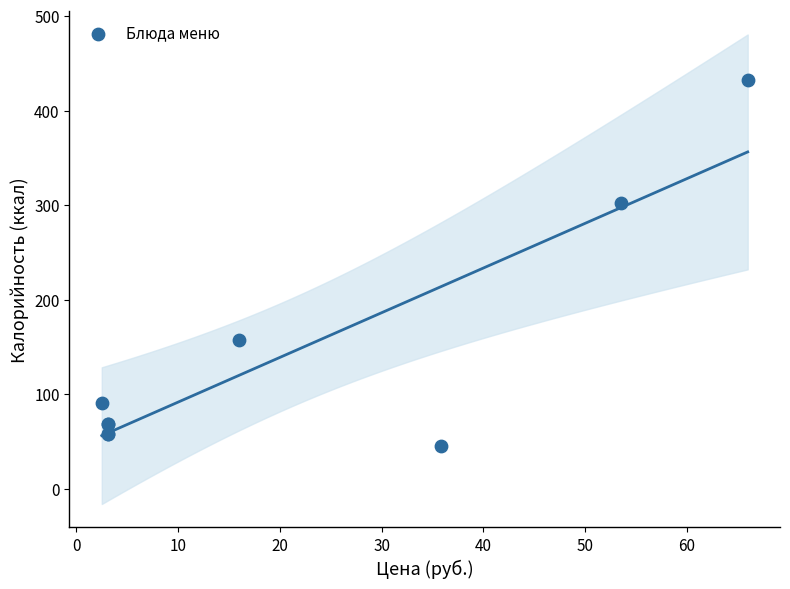

What Y value in the scatter plot is closest to 239?

302.3